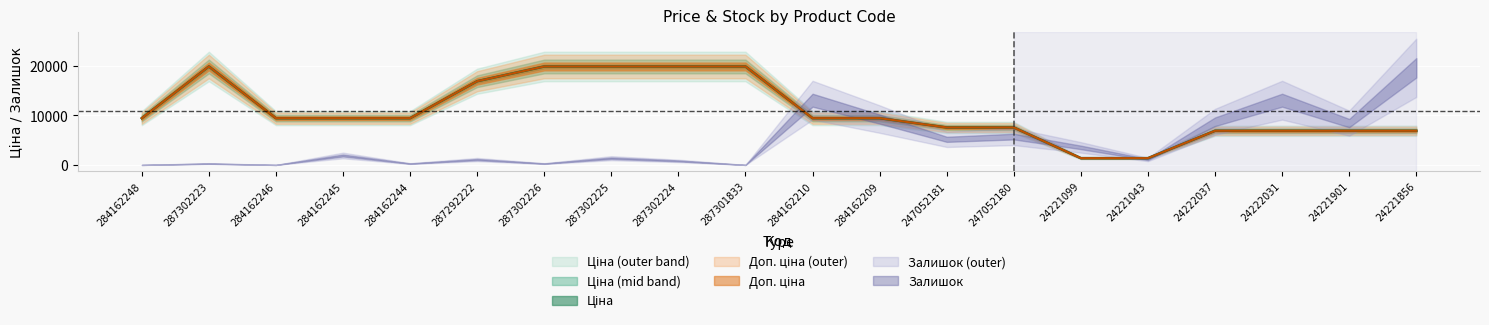

Count the number of categories in the chart.

20